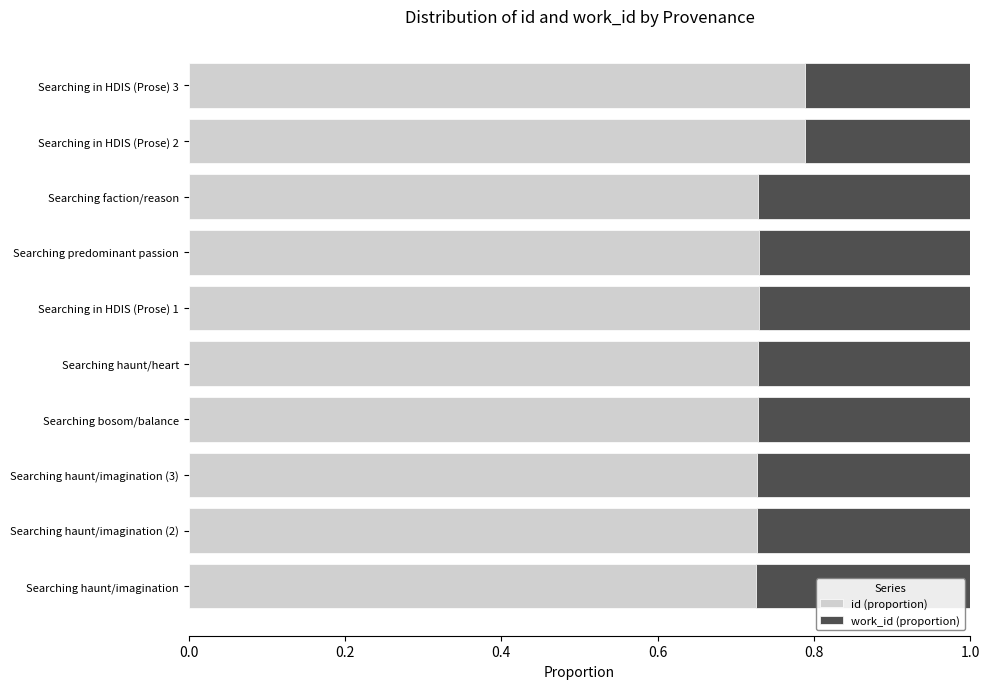

How many categories are shown in the chart?

10